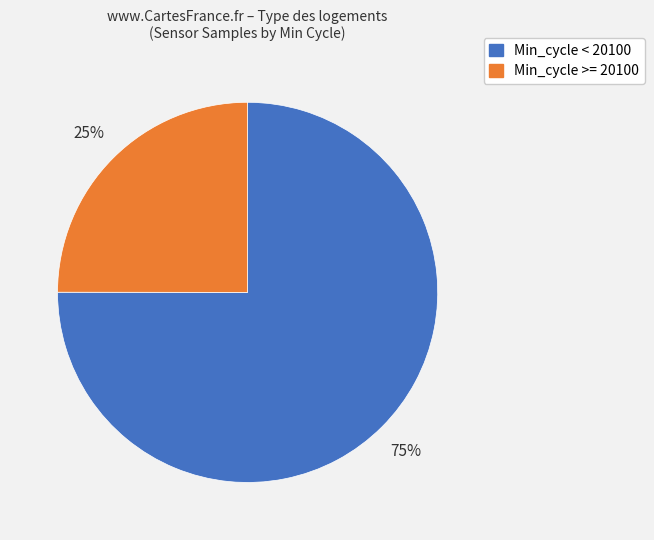

Is there a majority slice in this chart?

Yes